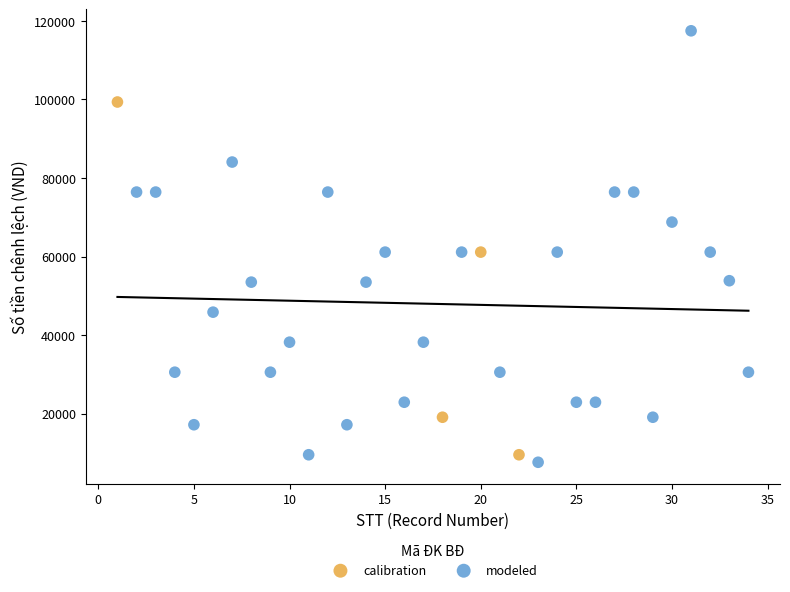

Which series has the widest spread of Y values?

modeled